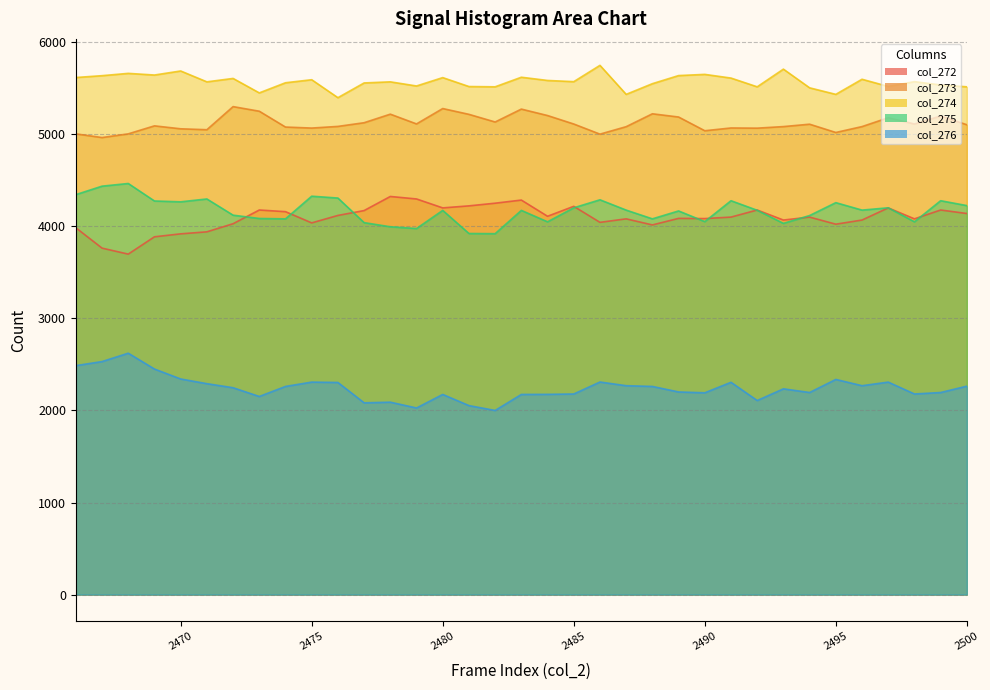

Which label corresponds to the largest value in the chart?

2486